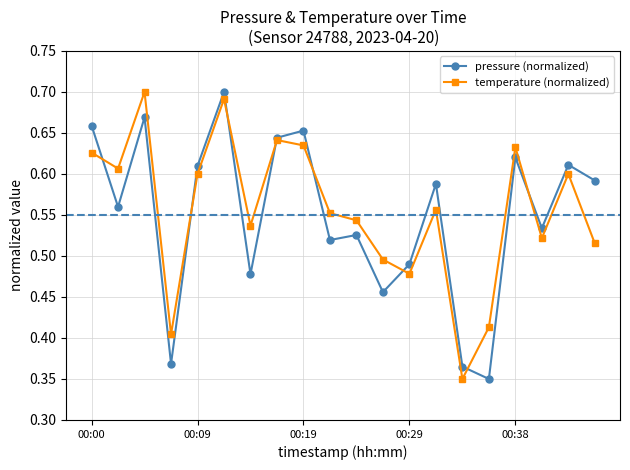

At how many categories does at least one series exceed 0?

20